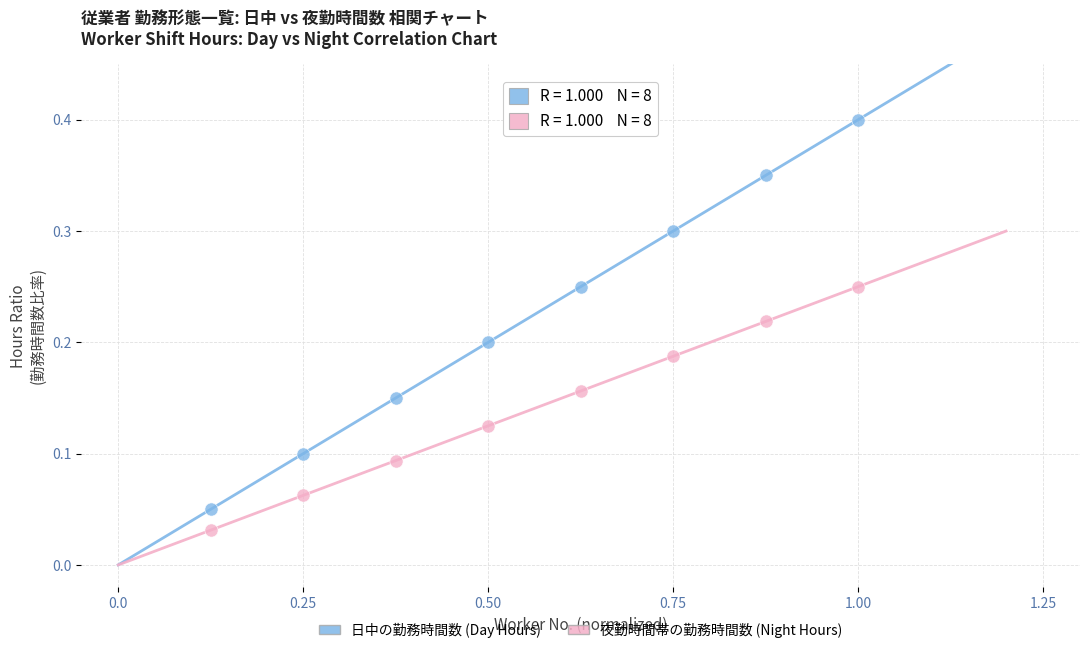

Across all data points, what is the range of Y values (max minus min)?

0.4